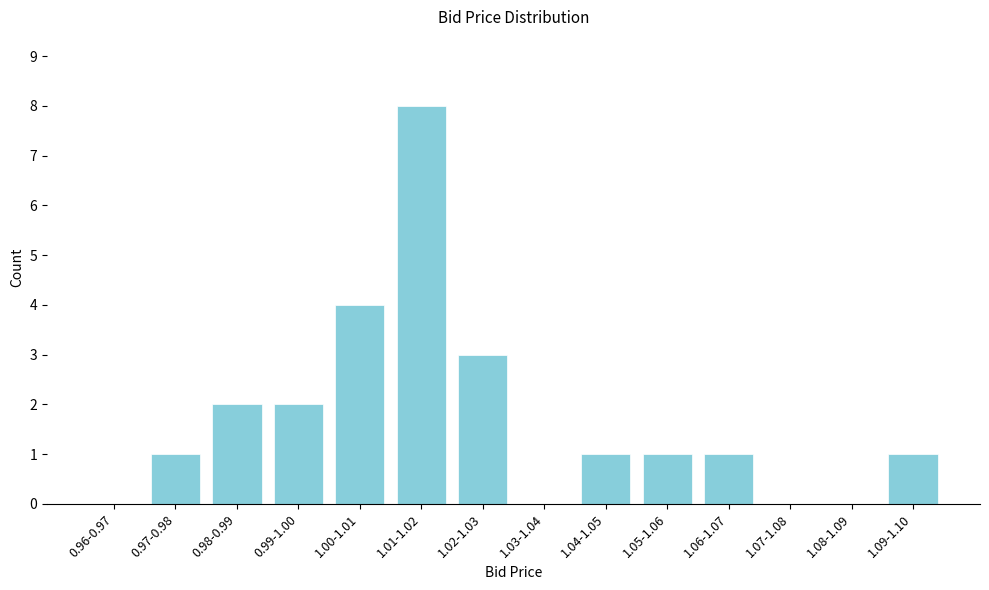

Reading left to right, extract all data points from this chart.

0.96-0.97=0	0.97-0.98=1	0.98-0.99=2	0.99-1.00=2	1.00-1.01=4	1.01-1.02=8	1.02-1.03=3	1.03-1.04=0	1.04-1.05=1	1.05-1.06=1	1.06-1.07=1	1.07-1.08=0	1.08-1.09=0	1.09-1.10=1